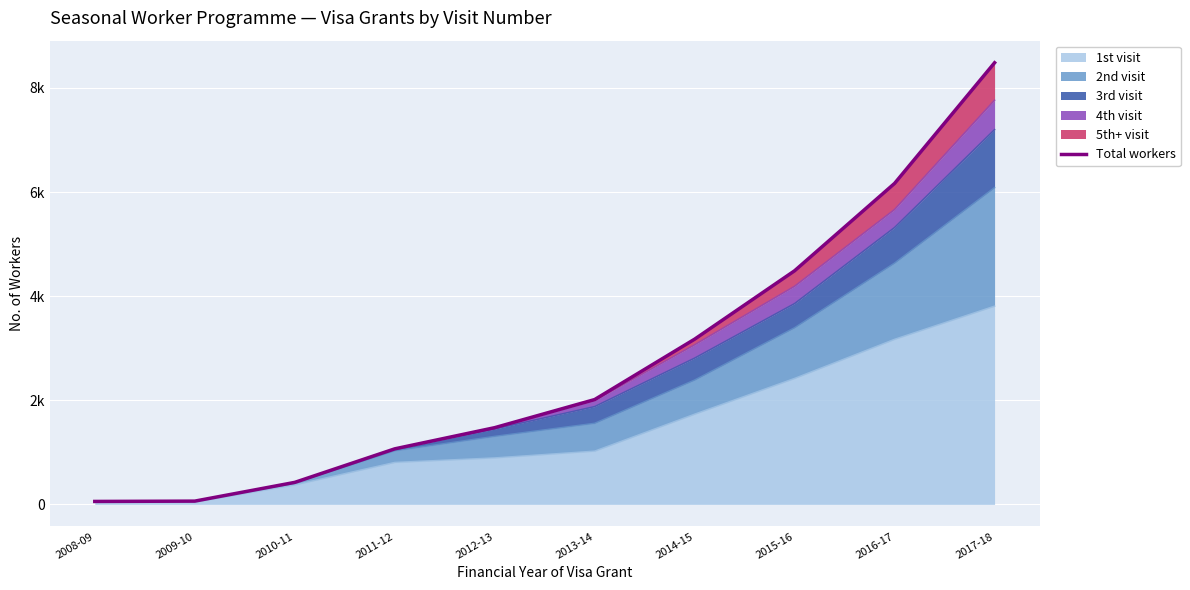

What is the label of the 10th point from the left?

2017-18